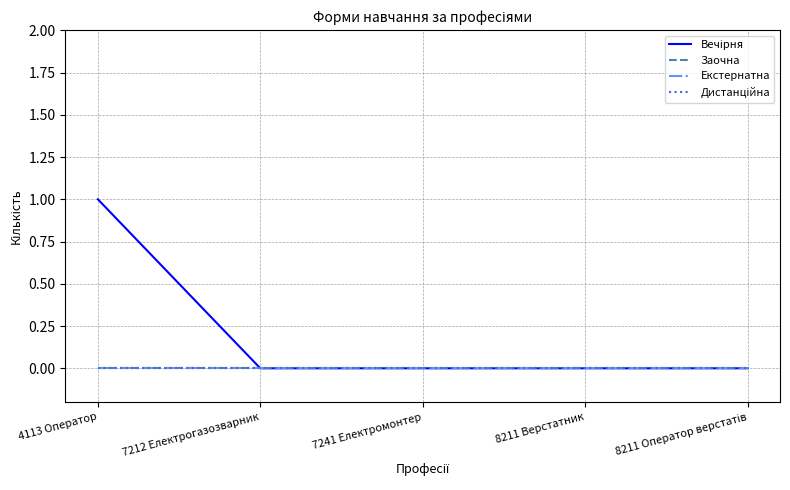

True or false: Екстернатна and Дистанційна intersect in this chart.

False